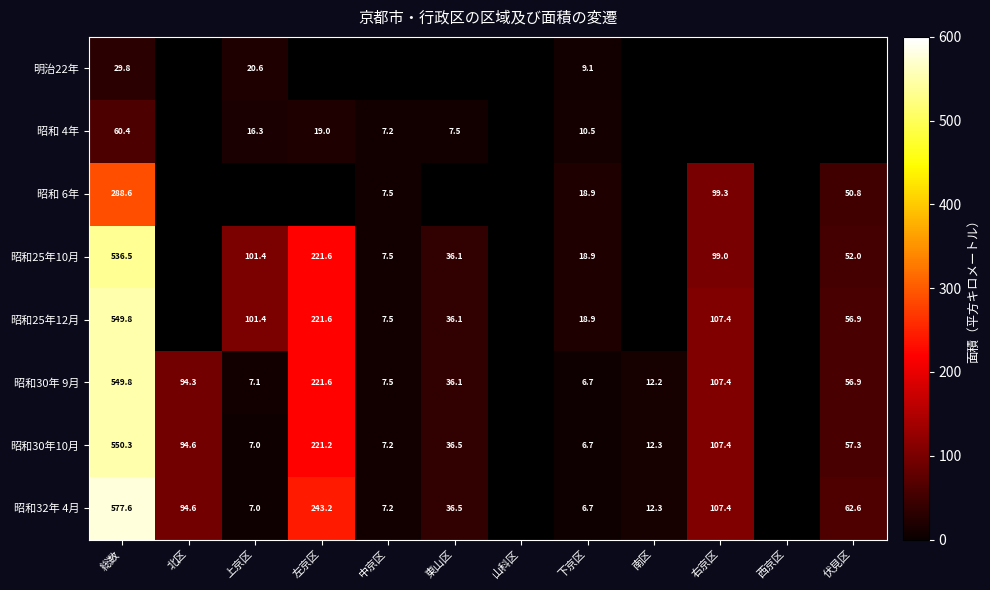

The value of 昭和 6年 at 下京区 is 18.9. True or false?

True